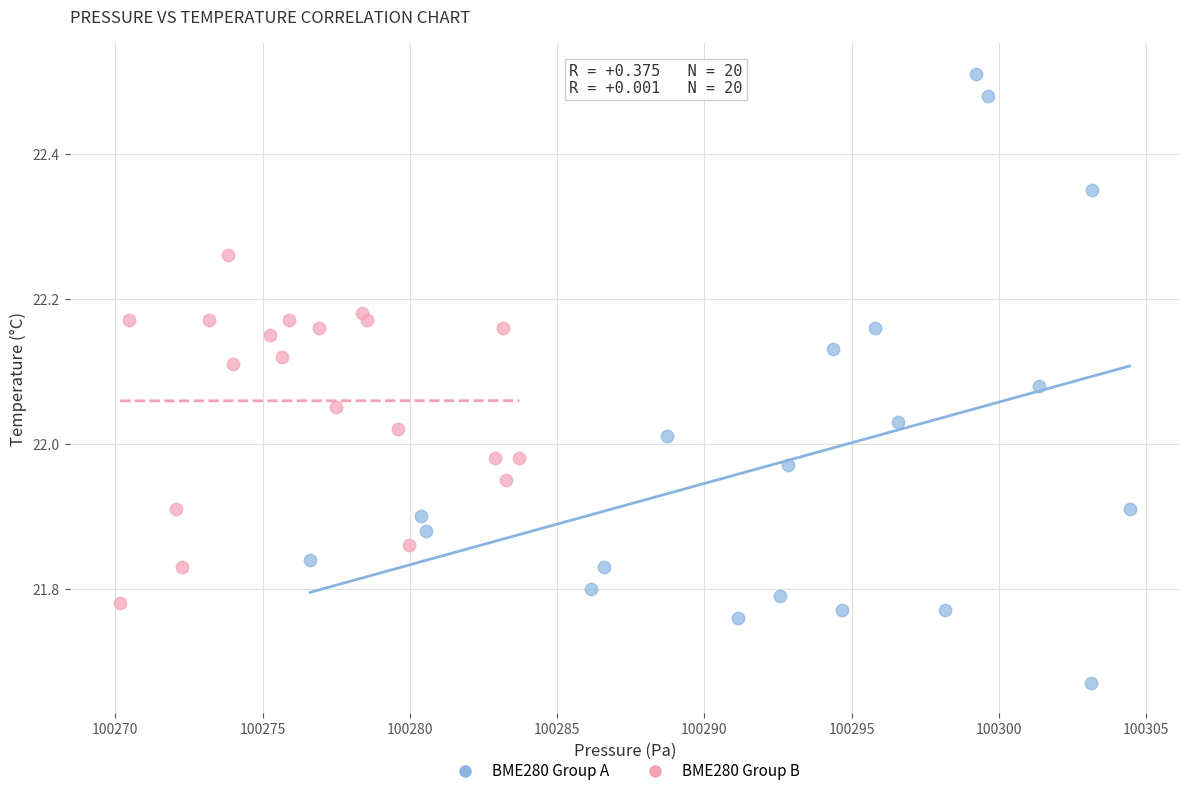

Which series contains the lowest Y value?

BME280 Group A